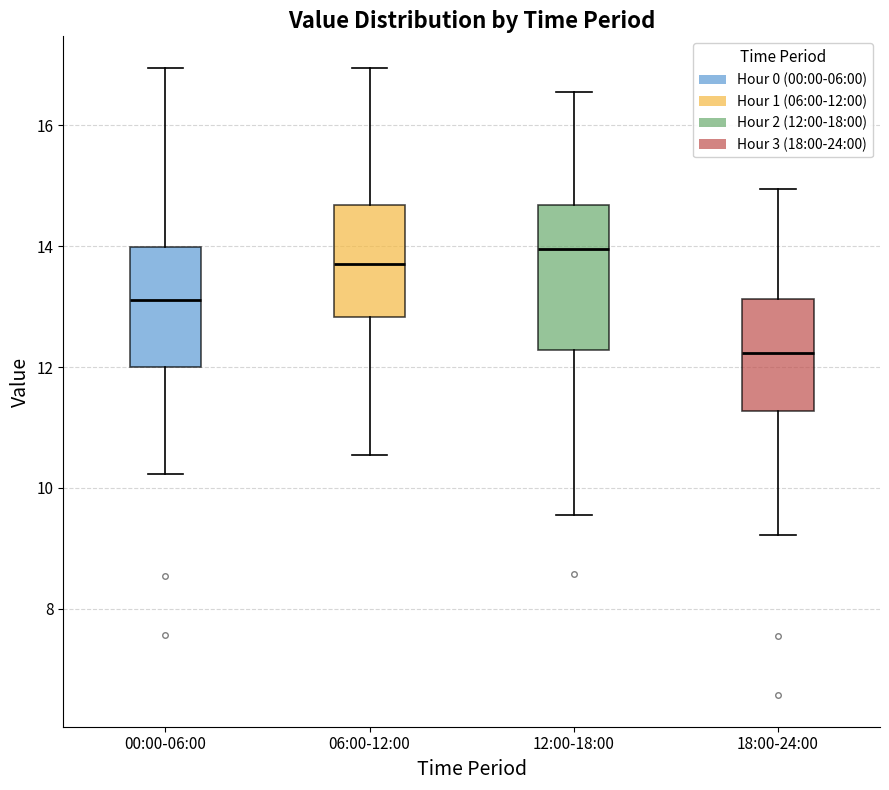

Reading left to right, transcribe this box plot: for each box, give where its median line is, the range the box spans, and where its two whiskers end, as read against the y-axis. The values are not printed on the chart, so give them approximately, as read against the axis.

00:00-06:00: median 13.2, box 12.0 to 14.0, whiskers 10.2 to 17.0
06:00-12:00: median 13.8, box 12.8 to 14.6, whiskers 10.6 to 17.0
12:00-18:00: median 14.0, box 12.2 to 14.6, whiskers 9.6 to 16.6
18:00-24:00: median 12.2, box 11.2 to 13.2, whiskers 9.2 to 15.0